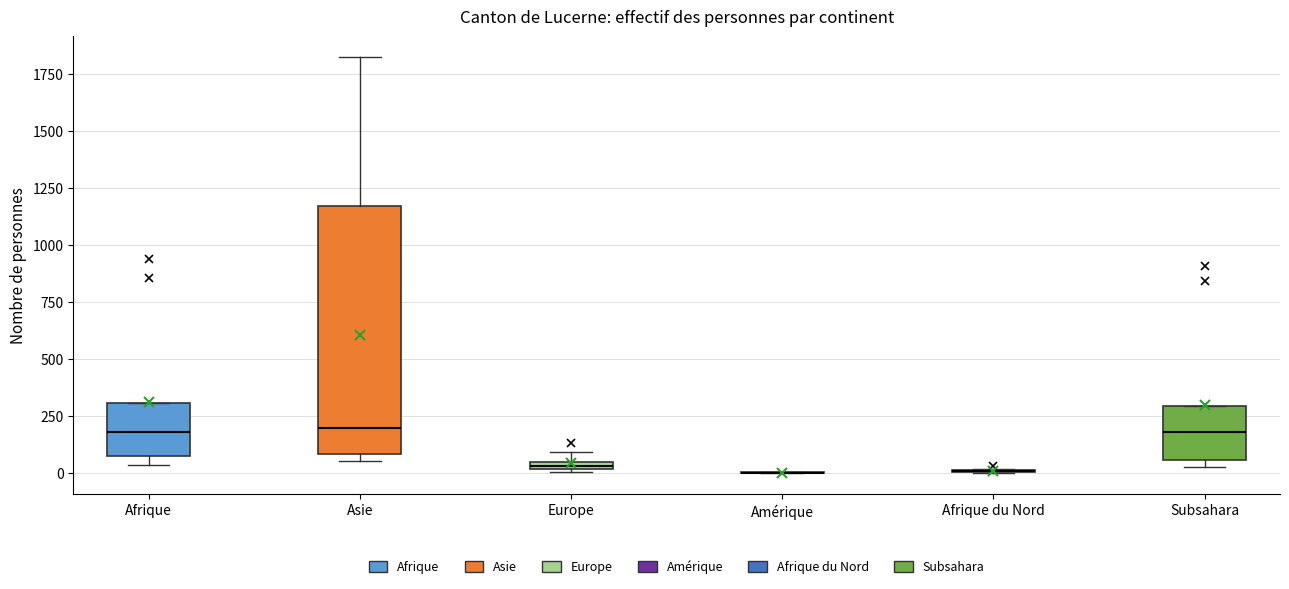

Comparing the boxes themselves (not the whiskers), which one is the tallest?

Asie